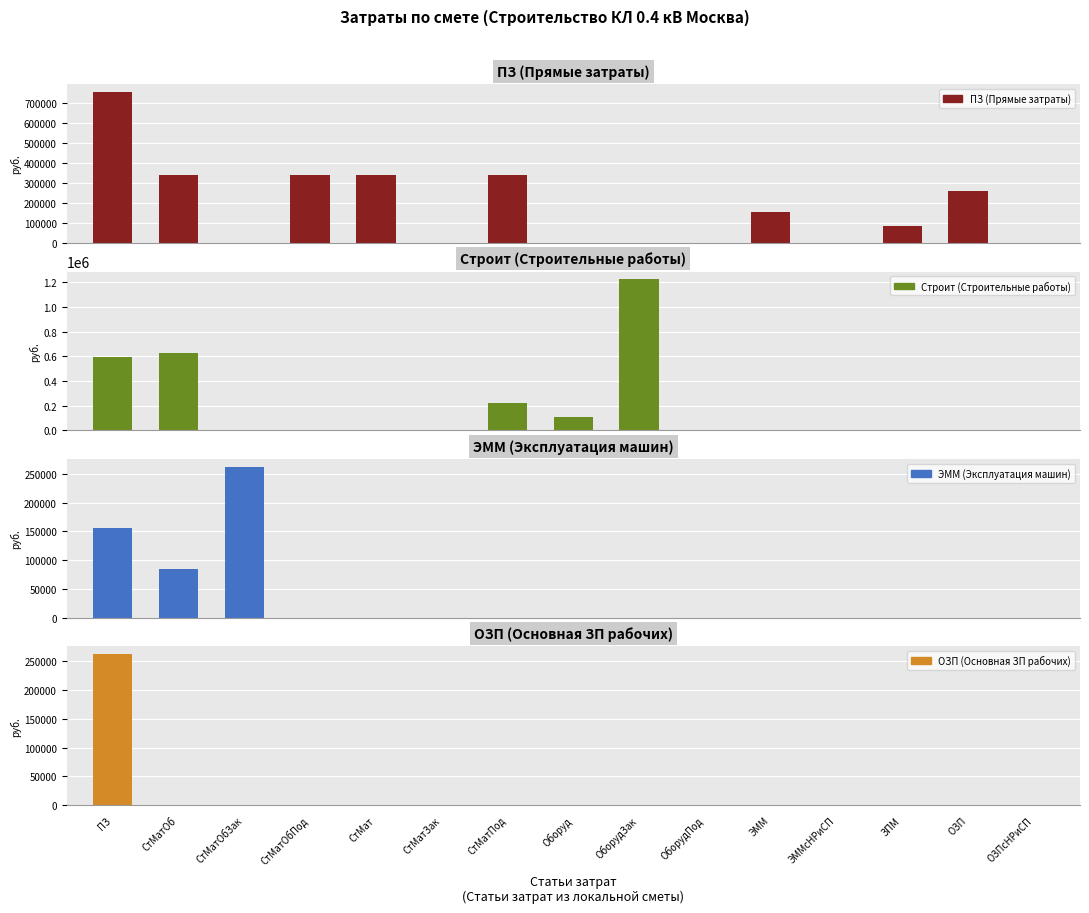

Reading right to left, transcribe all the data shown in this chart.

ПЗ (Прямые затраты): ОЗПсНРиСП=0.0	ОЗП=262837.8	ЗПМ=84683.8	ЭММсНРиСП=0.0	ЭММ=156703.3	ОборудПод=0.0	ОборудЗак=0.0	Оборуд=0.0	СтМатПод=338688.8	СтМатЗак=0.0	СтМат=338688.8	СтМатОбПод=338688.8	СтМатОбЗак=0.0	СтМатОб=338688.8	ПЗ=758229.8
Строит (Строительные работы): ОЗПсНРиСП=0.0	ОЗП=0.0	ЗПМ=0.0	ЭММсНРиСП=0.0	ЭММ=0.0	ОборудПод=0.0	ОборудЗак=1225844.1	Оборуд=109244.9	СтМатПод=225415.8	СтМатЗак=0.0	СтМат=1127.3	СтМатОбПод=0.0	СтМатОбЗак=5689.7	СтМатОб=628231.2	ПЗ=591923.2
ЭММ (Эксплуатация машин): ОЗПсНРиСП=0.0	ОЗП=0.0	ЗПМ=0.0	ЭММсНРиСП=0.0	ЭММ=0.0	ОборудПод=0.0	ОборудЗак=0.0	Оборуд=0.0	СтМатПод=0.0	СтМатЗак=0.0	СтМат=0.0	СтМатОбПод=0.0	СтМатОбЗак=262837.8	СтМатОб=84683.8	ПЗ=156703.3
ОЗП (Основная ЗП рабочих): ОЗПсНРиСП=0.0	ОЗП=0.0	ЗПМ=0.0	ЭММсНРиСП=0.0	ЭММ=0.0	ОборудПод=0.0	ОборудЗак=0.0	Оборуд=0.0	СтМатПод=0.0	СтМатЗак=0.0	СтМат=0.0	СтМатОбПод=0.0	СтМатОбЗак=0.0	СтМатОб=0.0	ПЗ=262837.8